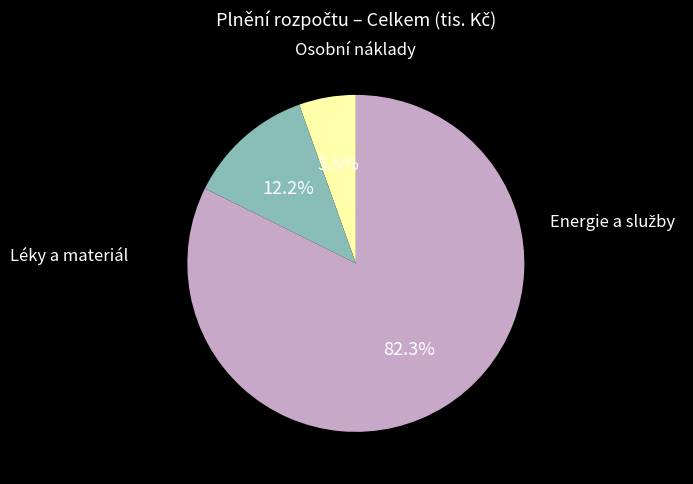

Is there any slice that represents more than half of the pie?

Yes